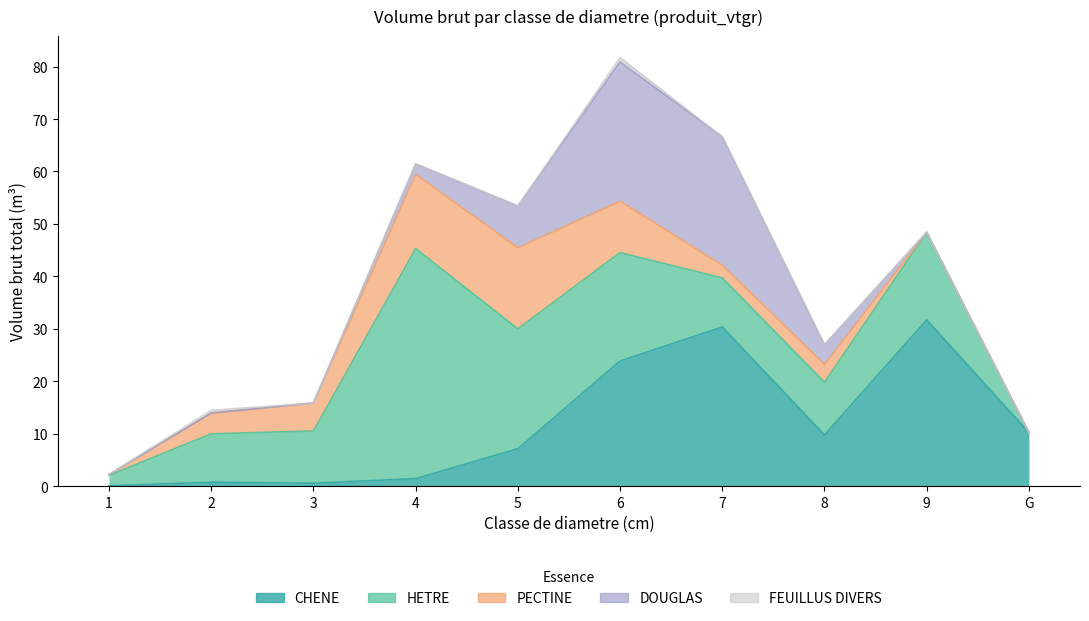

What is the label of the 8th point from the right?

3